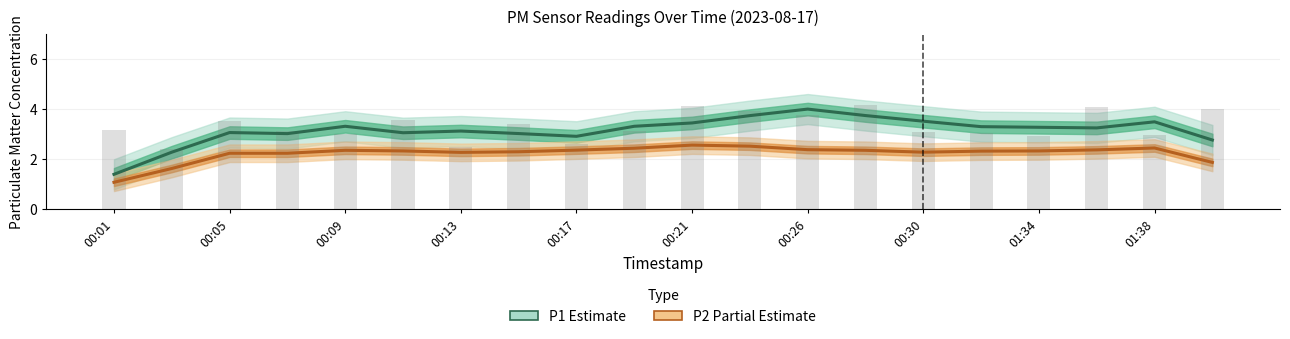

List the series in order of their overall mean, lowest first.

P2 (Partial Estimate), P1 (Estimate)